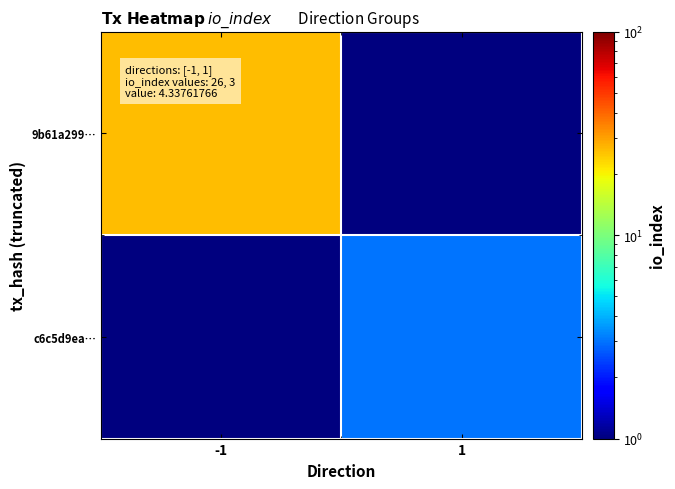

Which series has the largest total across all categories?

9b61a299…